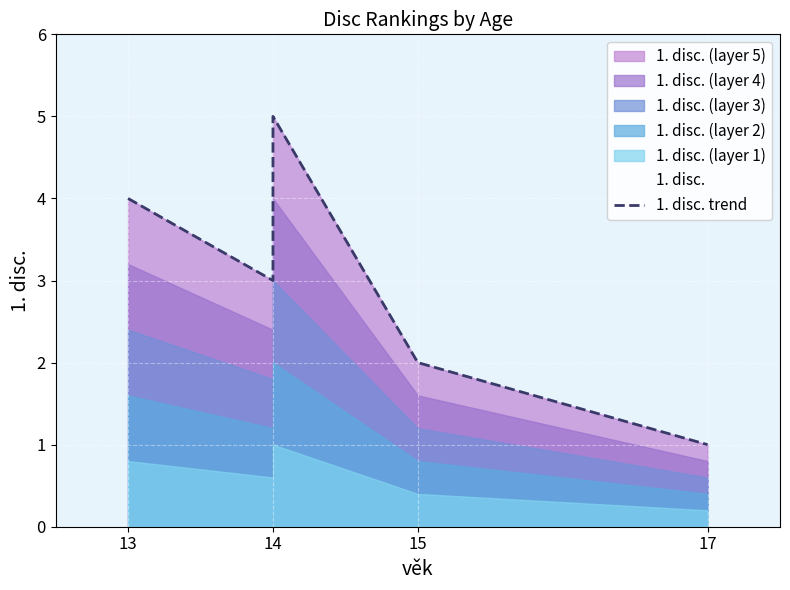

How many lines are shown in the chart?

1